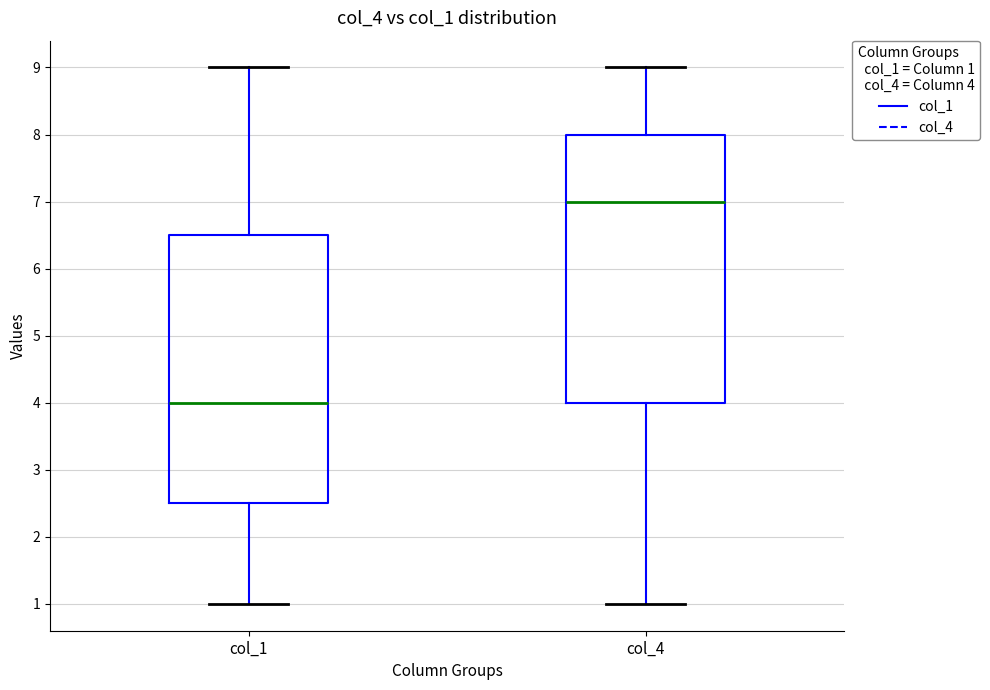

Reading left to right, transcribe this box plot: for each box, give where its median line is, the range the box spans, and where its two whiskers end, as read against the y-axis. The values are not printed on the chart, so give them approximately, as read against the axis.

col_1: median 4.0, box 2.5 to 6.5, whiskers 1.0 to 9.0
col_4: median 7.0, box 4.0 to 8.0, whiskers 1.0 to 9.0